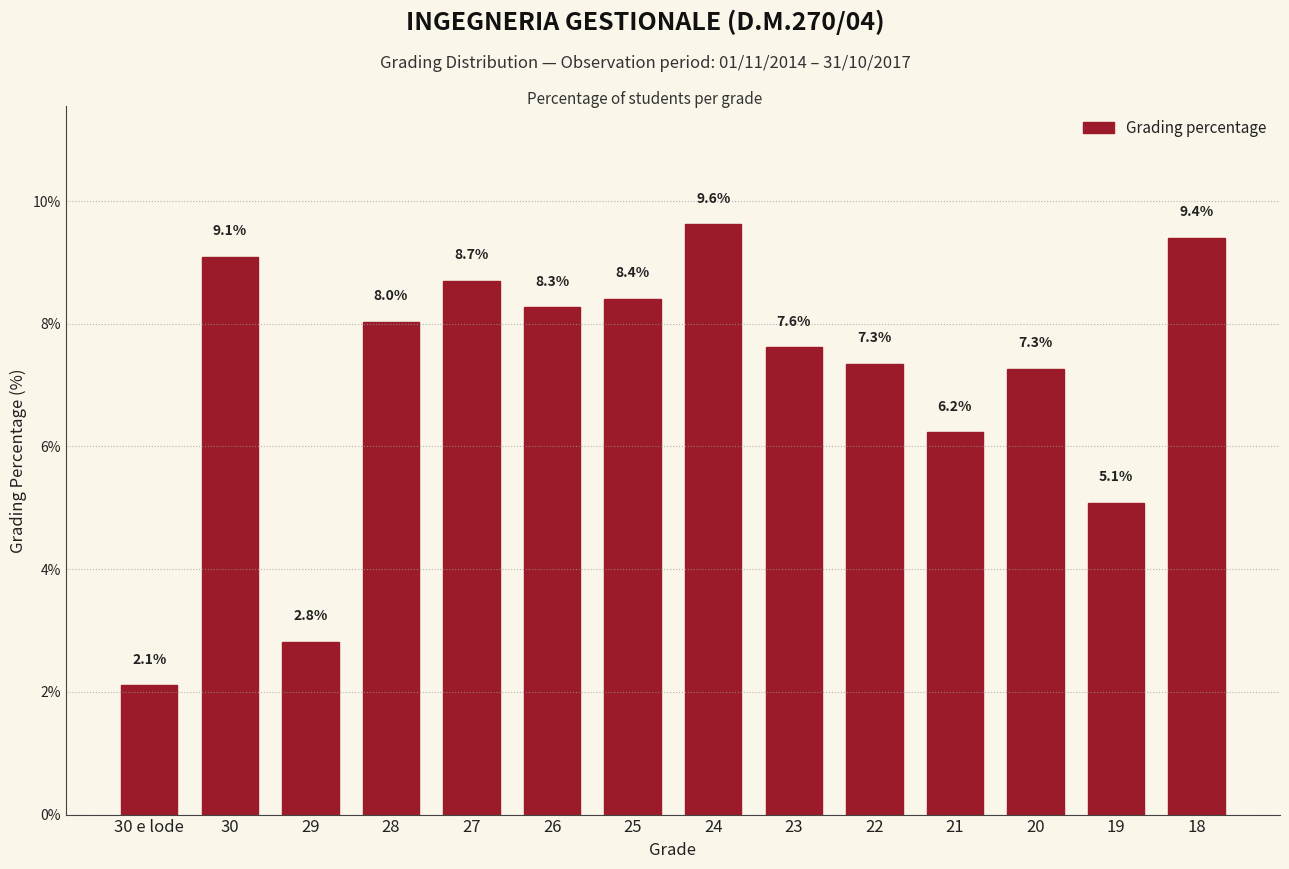

The chart shows a value of 5.1 at 19. True or false?

True